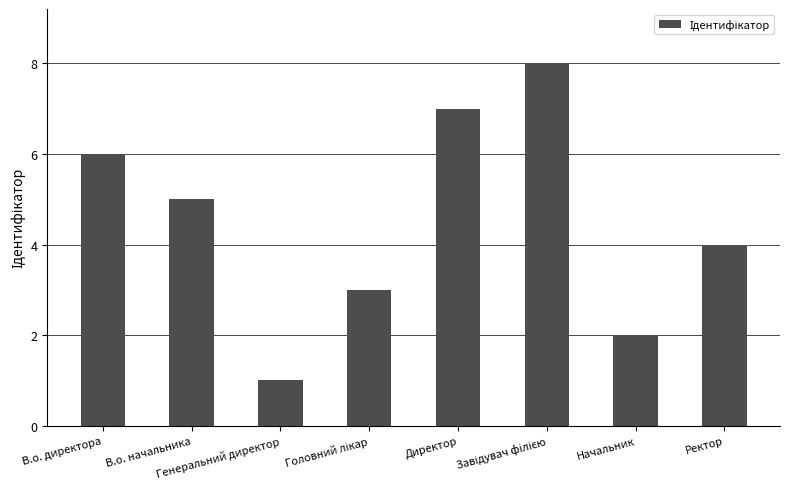

Between Ректор and Директор, which is larger?

Директор